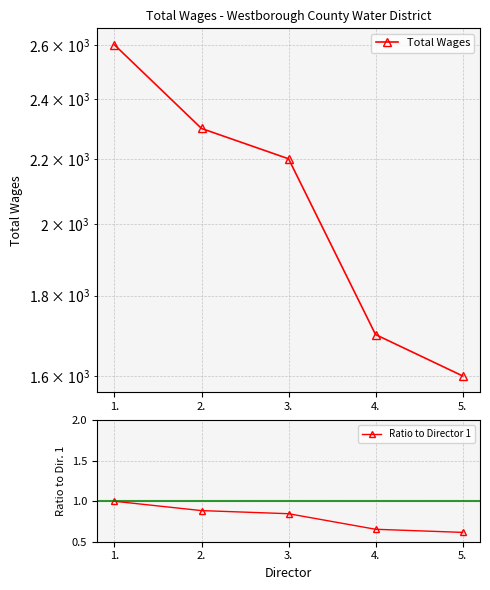

Between 1. and 3., which series saw the biggest shift?

Total Wages